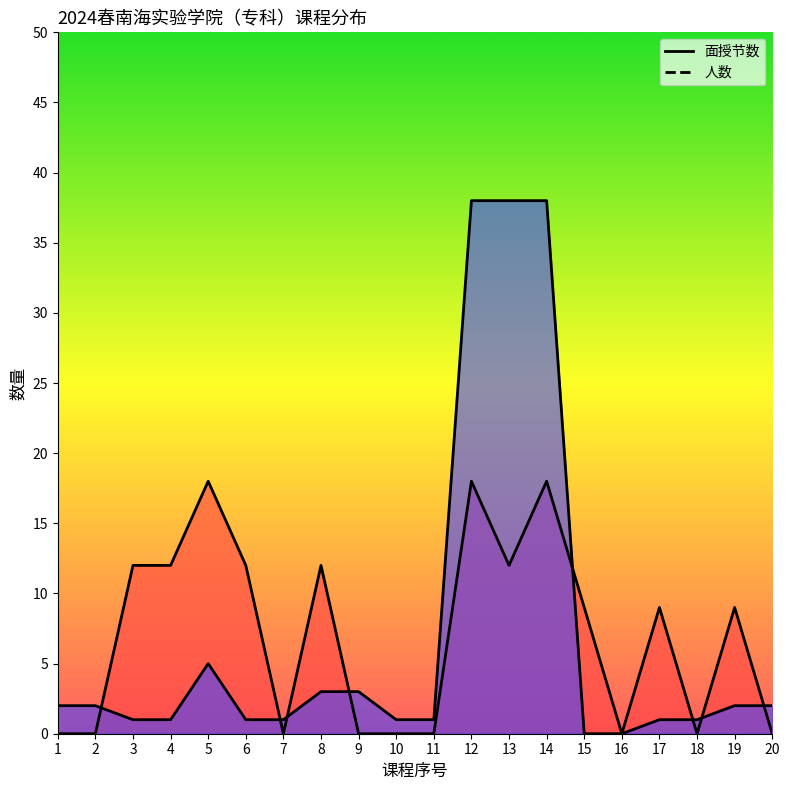

Count the number of data series in this chart.

2